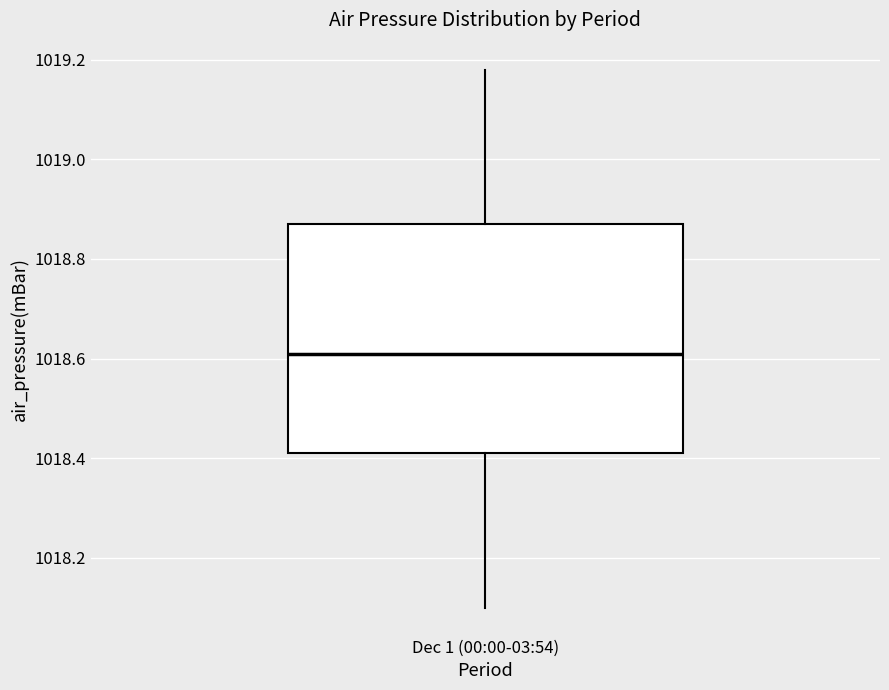

Read this box plot against the y-axis: the position of the median line, the range covered by the box, and the ends of both whiskers. The values are not printed on the chart, so give them approximately, as read against the axis.

median 1018.62, box 1018.42 to 1018.88, whiskers 1018.10 to 1019.18